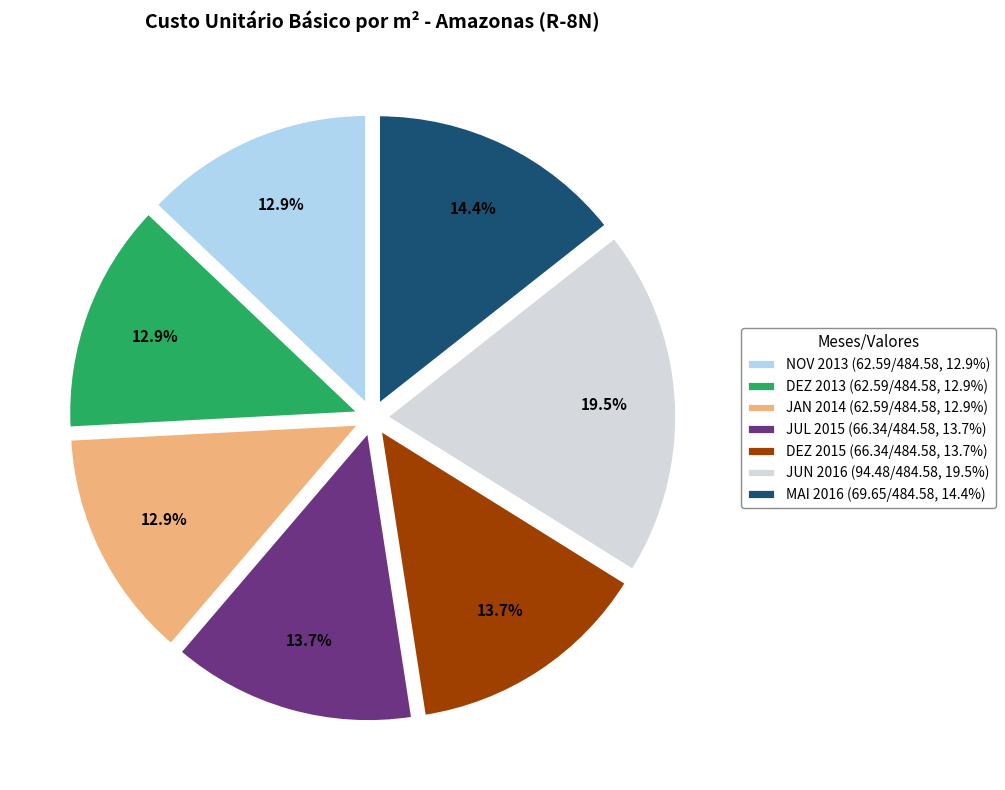

To the nearest percent, what portion does JAN 2014 represent?

13%